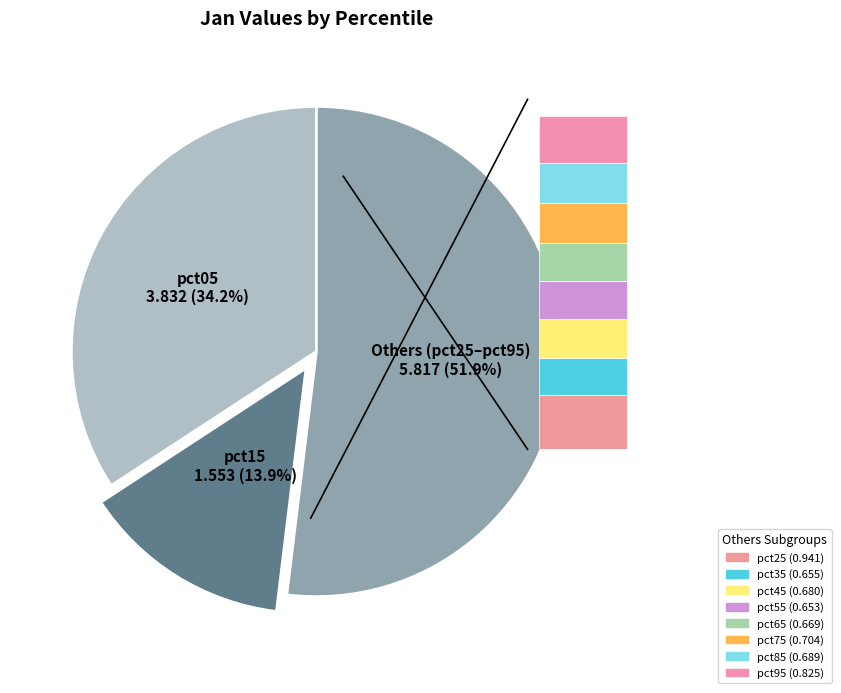

True or false: pct65 accounts for 1% of the total.

False